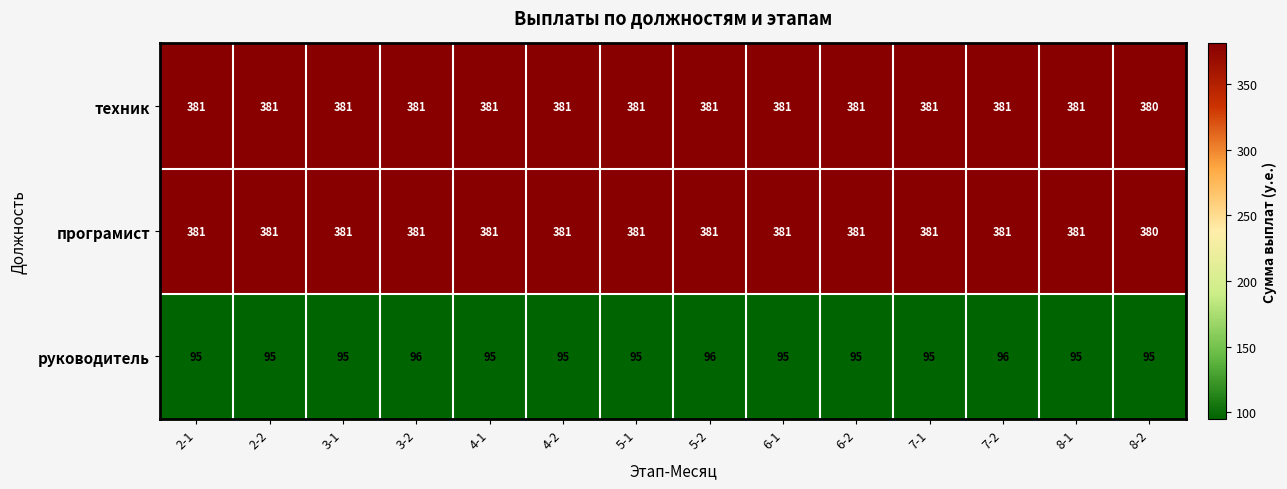

How many data points does each series have?

14